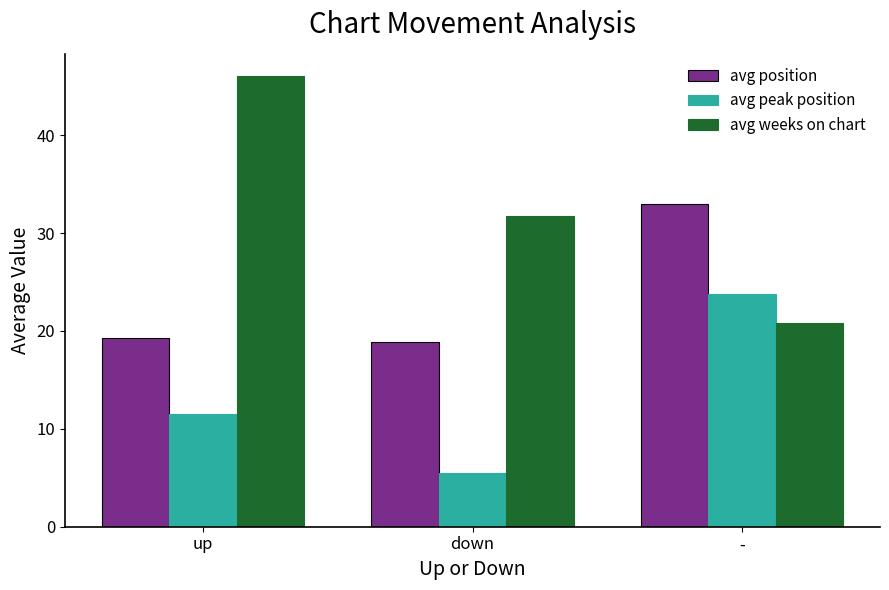

What is the total value across all series at -?

77.6